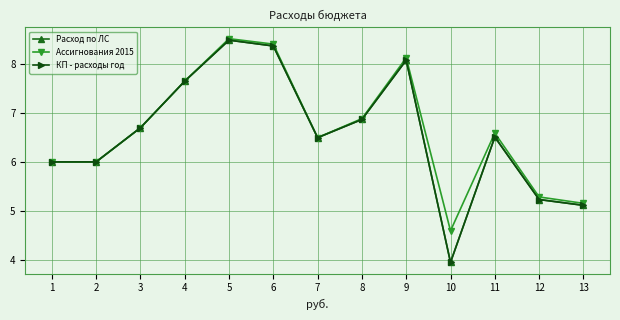

True or false: КП - расходы год has more than 1 interior local peaks.

True